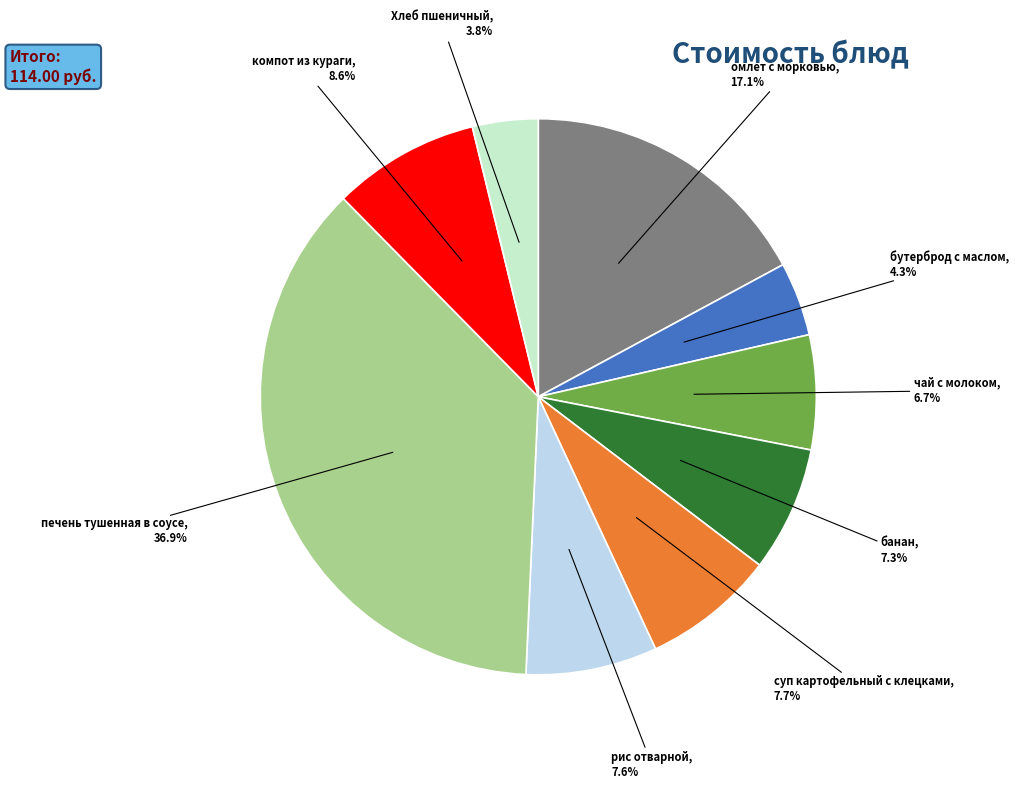

To the nearest percent, what is the difference between the компот из кураги and рис отварной slice percentages?

1%